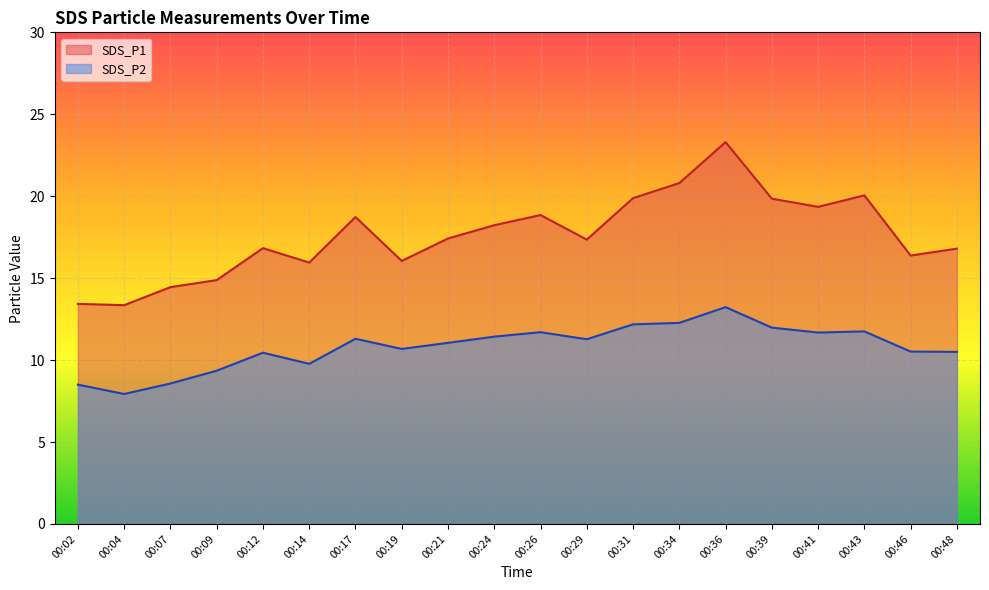

Between 00:34 and 00:12, which is larger?

00:34